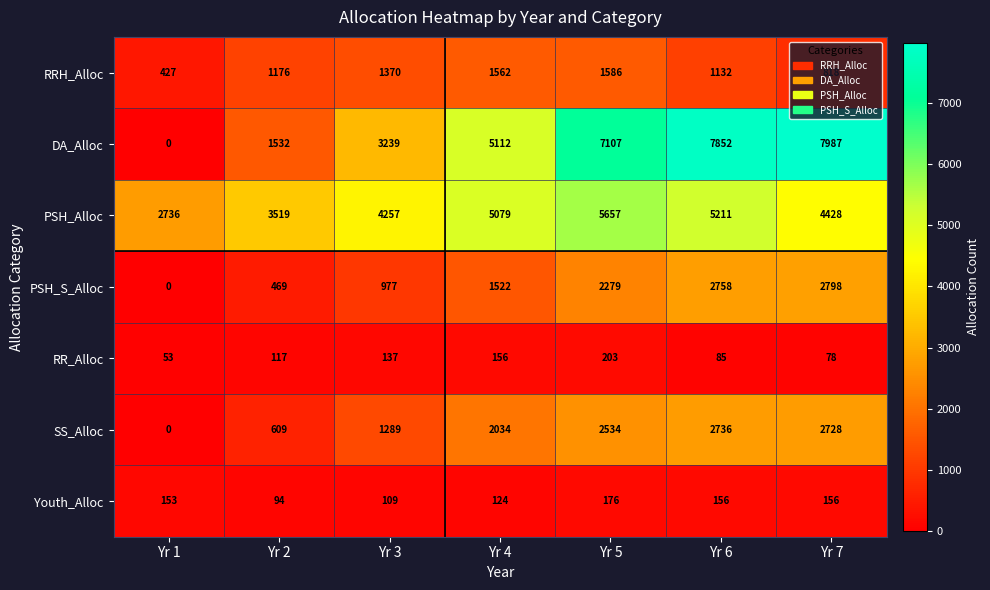

Which series has the widest spread of values?

DA_Alloc